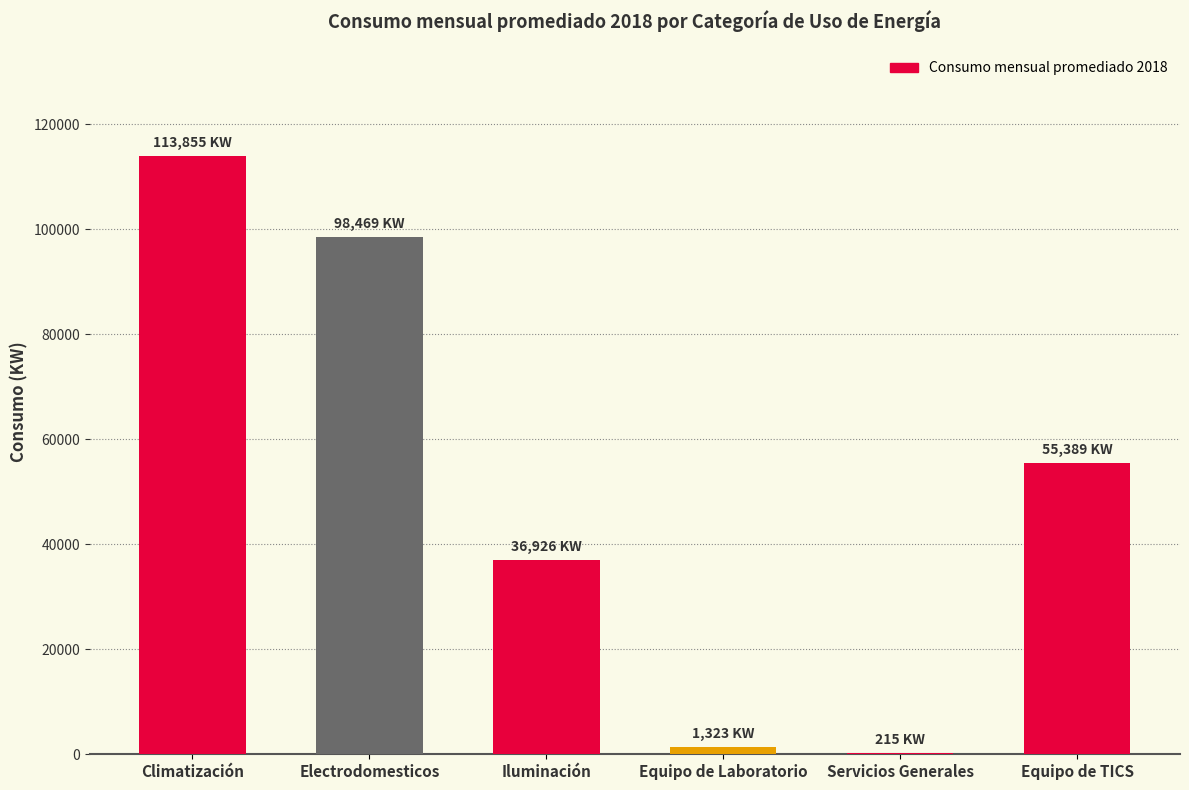

At which category does the chart reach its peak across all series?

Climatización